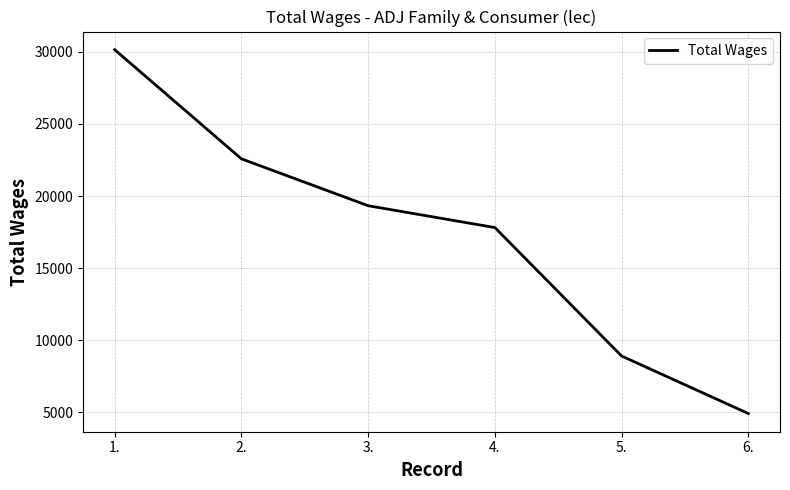

Is it true that the value at 4. is 29452?

False